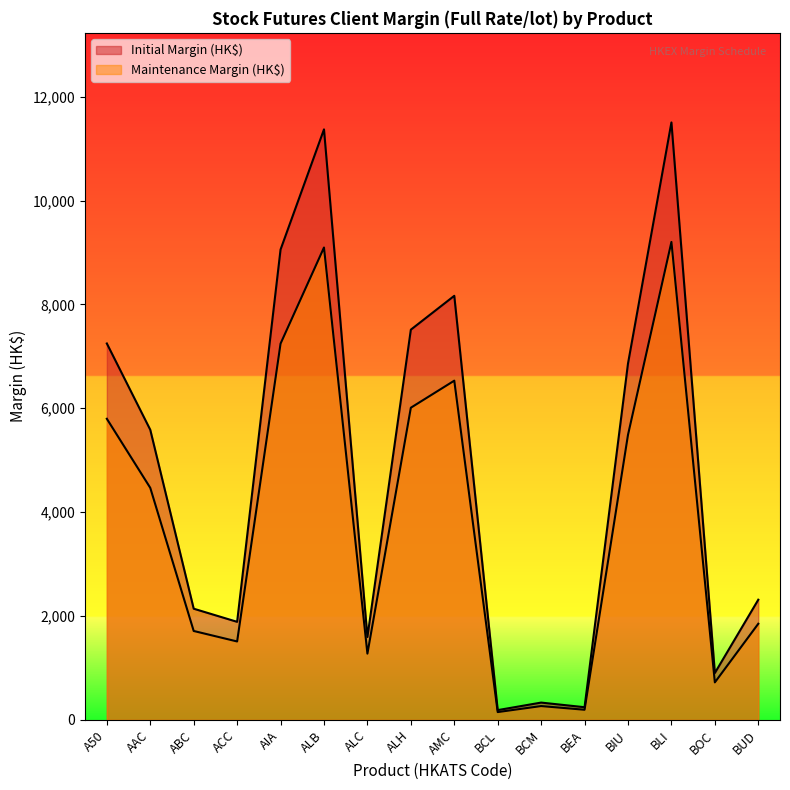

Which series has the widest spread of values?

Initial Margin (HK$)